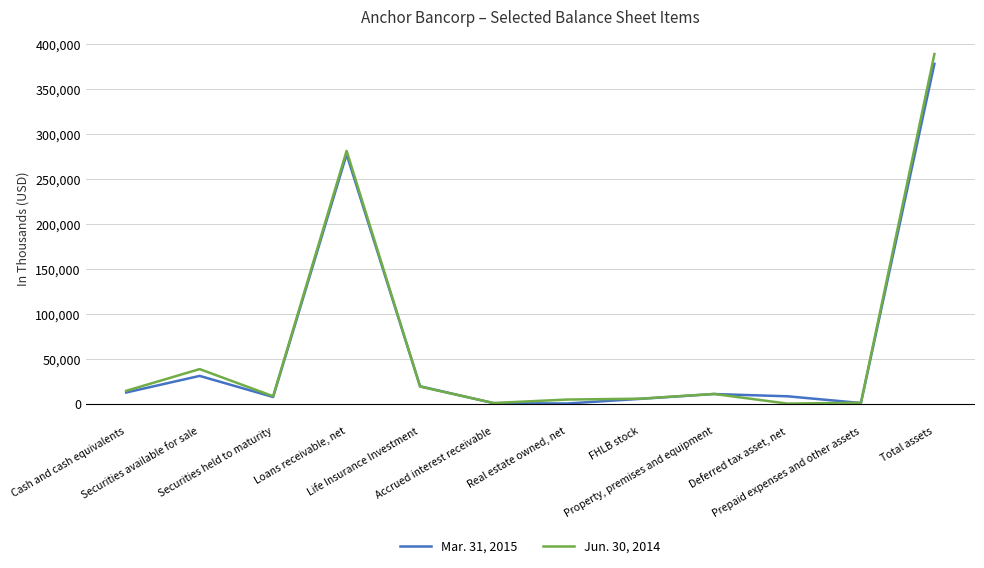

What is the lowest value of the Jun. 30, 2014 series?

555